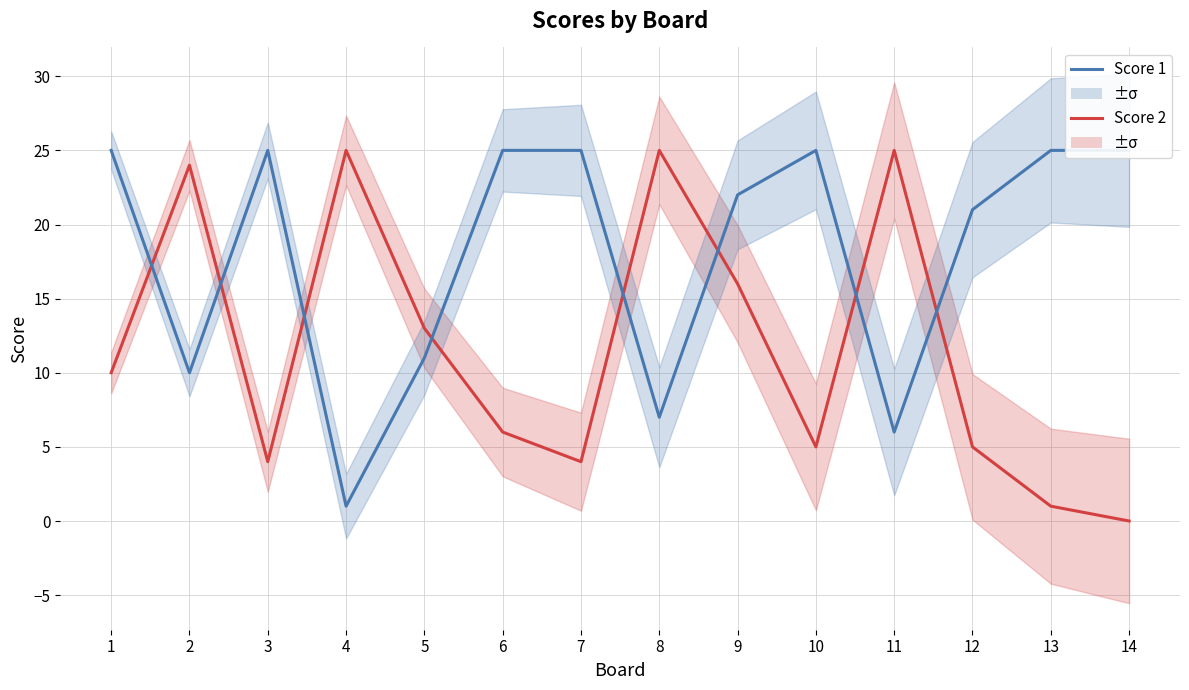

Which label corresponds to the largest value in the chart?

4